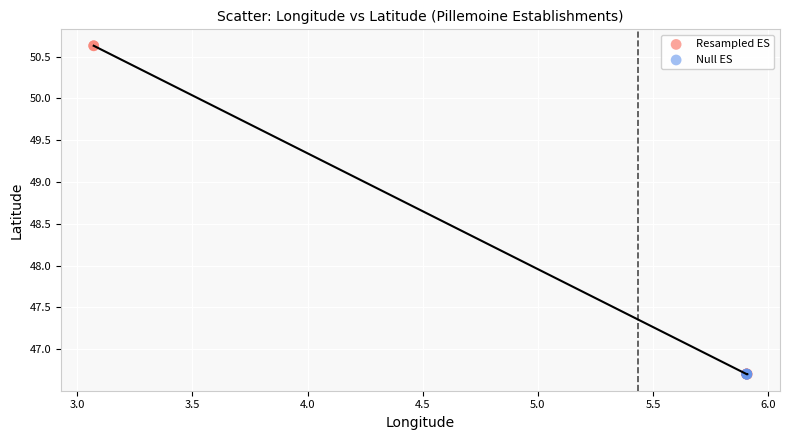

Which series has the widest spread of Y values?

Resampled ES